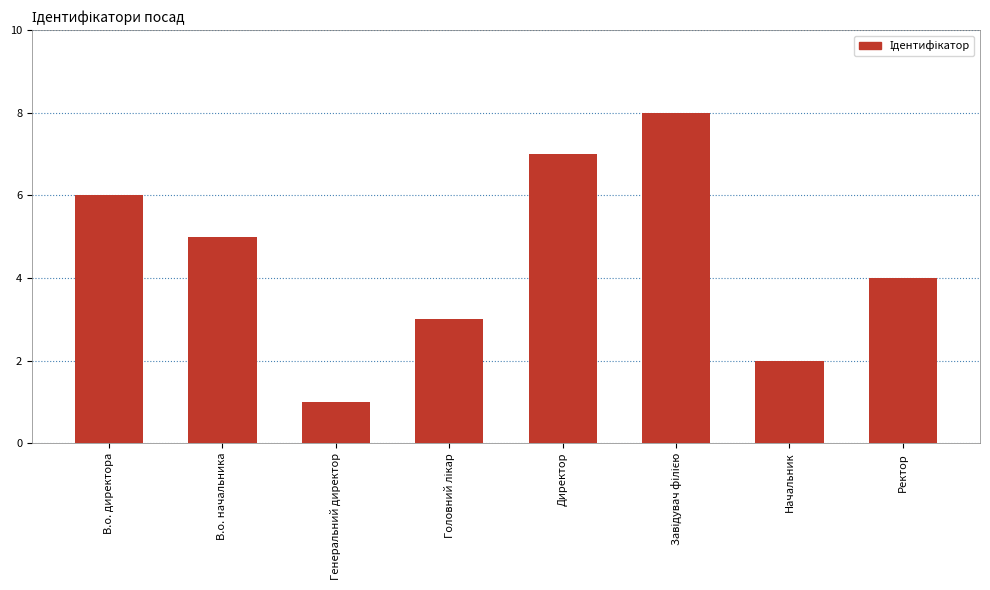

What position from the right is Директор?

4